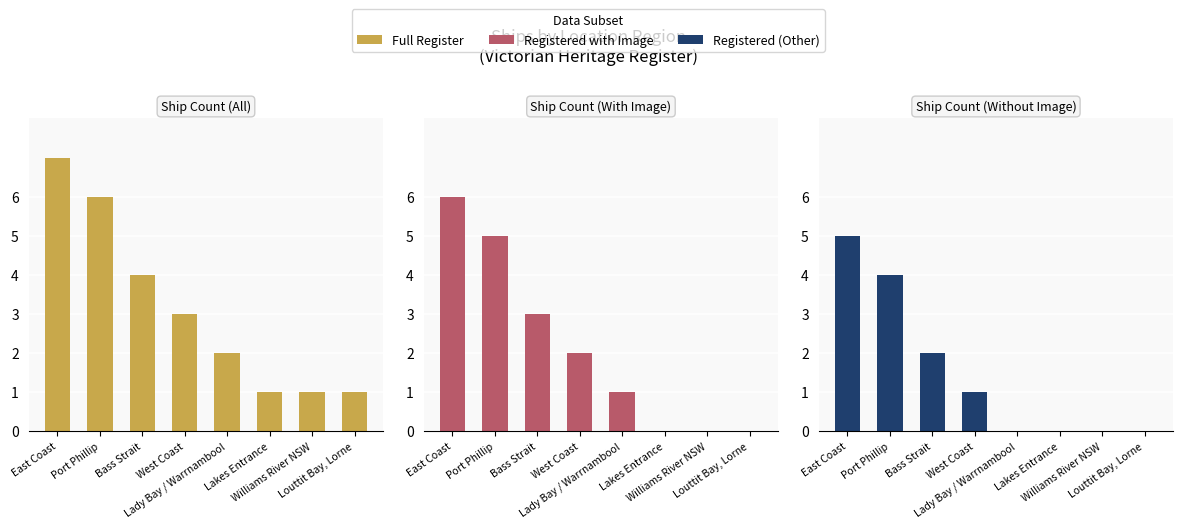

Which label corresponds to the smallest value in the chart?

Lakes Entrance